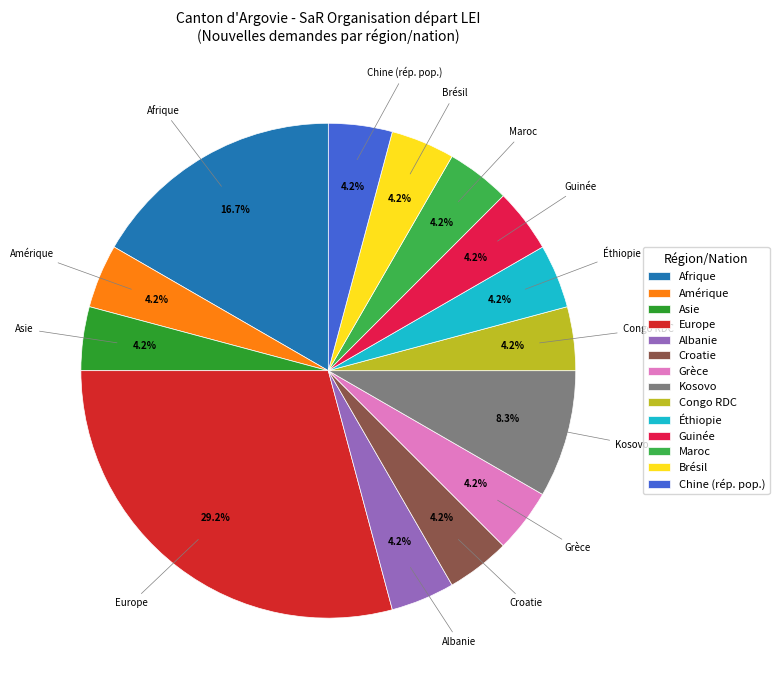

To the nearest percent, what portion does Guinée represent?

4%